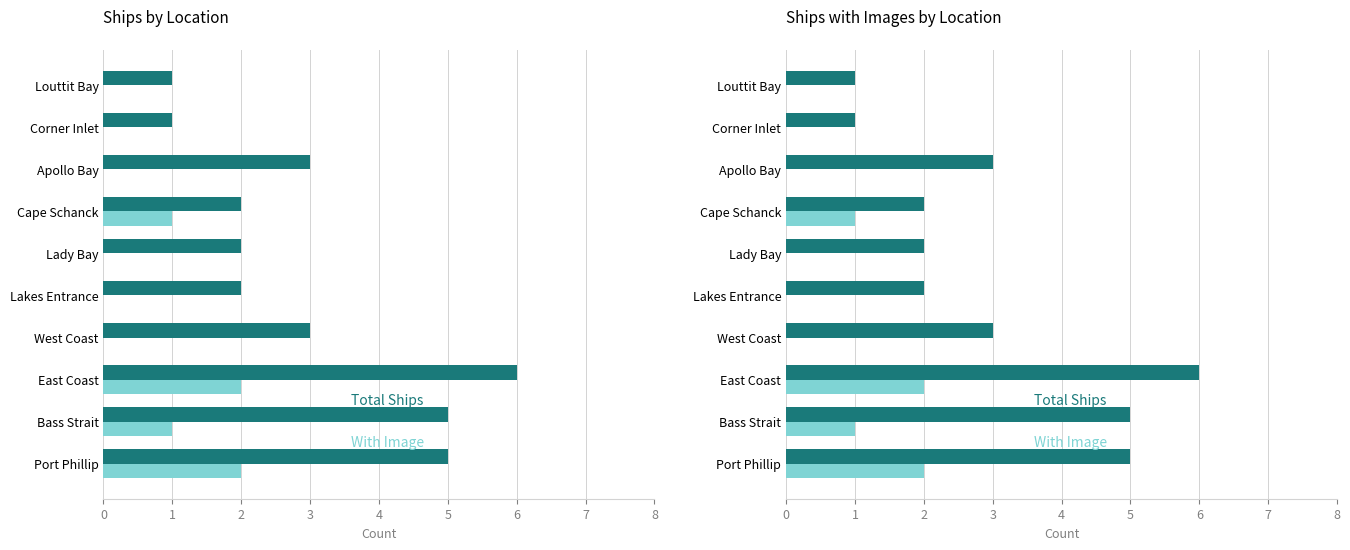

The Total Ships series shows 5 at West Coast. True or false?

False